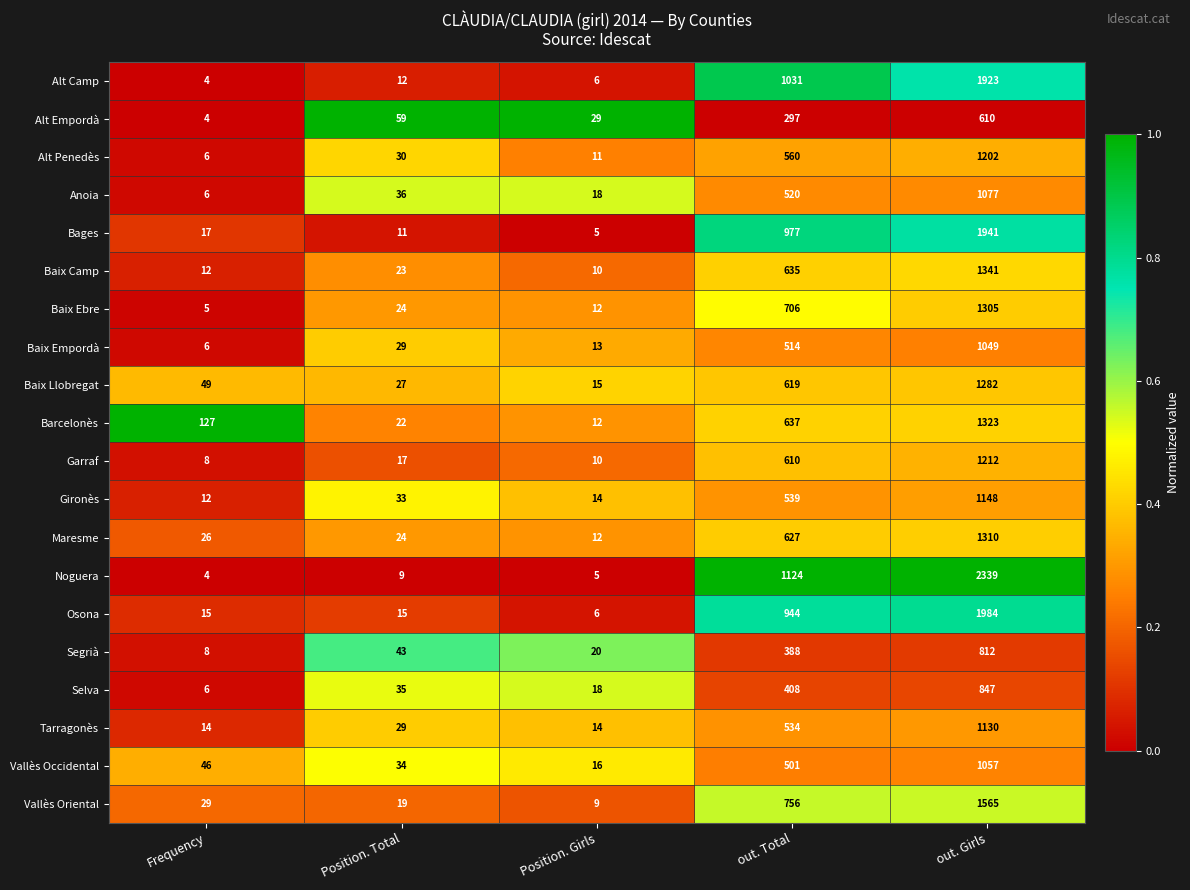

What is the difference between the Garraf values at Position. Total and Frequency?

9